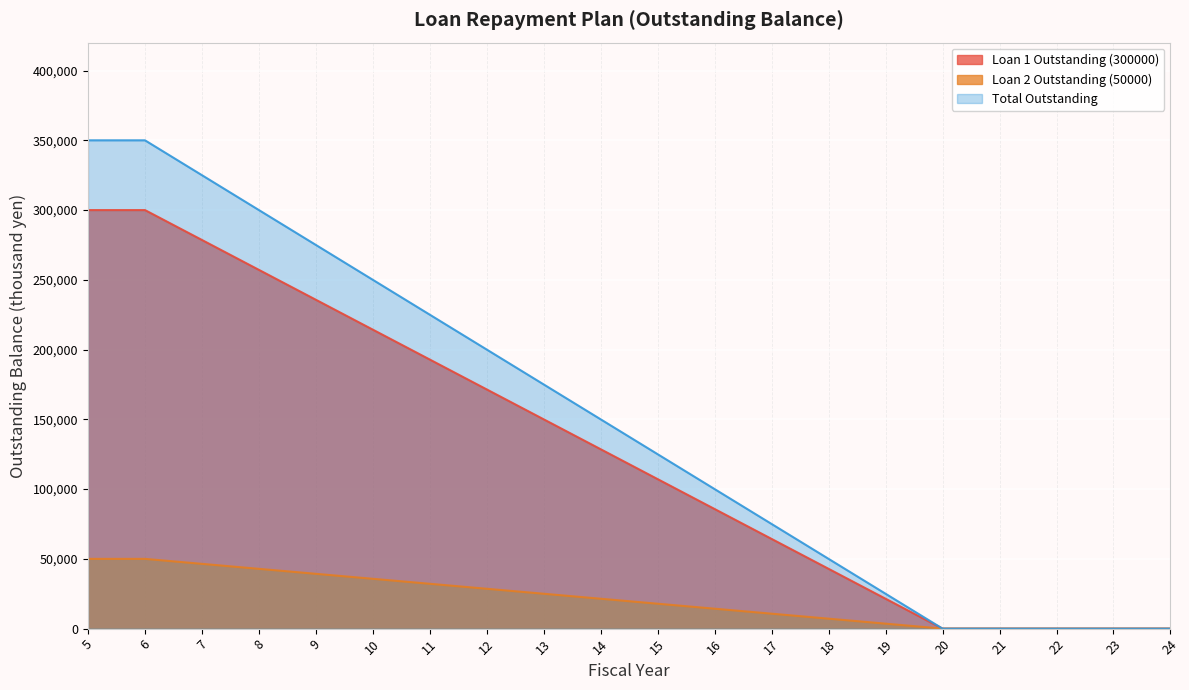

What are all the series names shown in the legend?

Loan 1 Outstanding (300000), Loan 2 Outstanding (50000), Total Outstanding